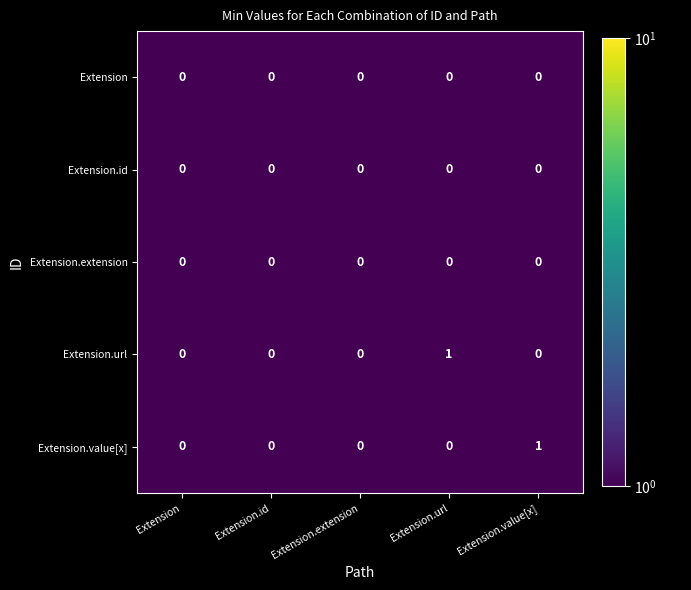

Between Extension and Extension.url, which series saw the biggest shift?

Extension.url